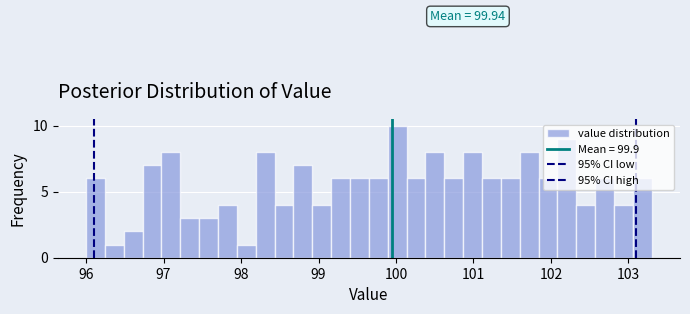

Around what value on the x-axis is the tallest bar? Give the approximate position of its centre, as read against the axis.

100.0